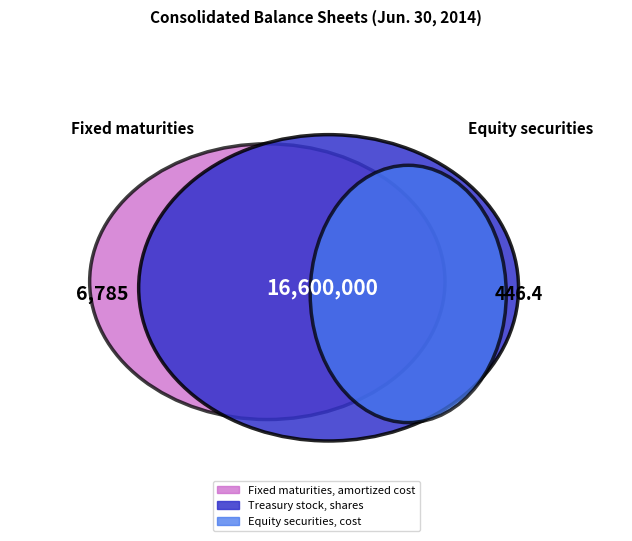

What is the majority slice?

Treasury stock, shares